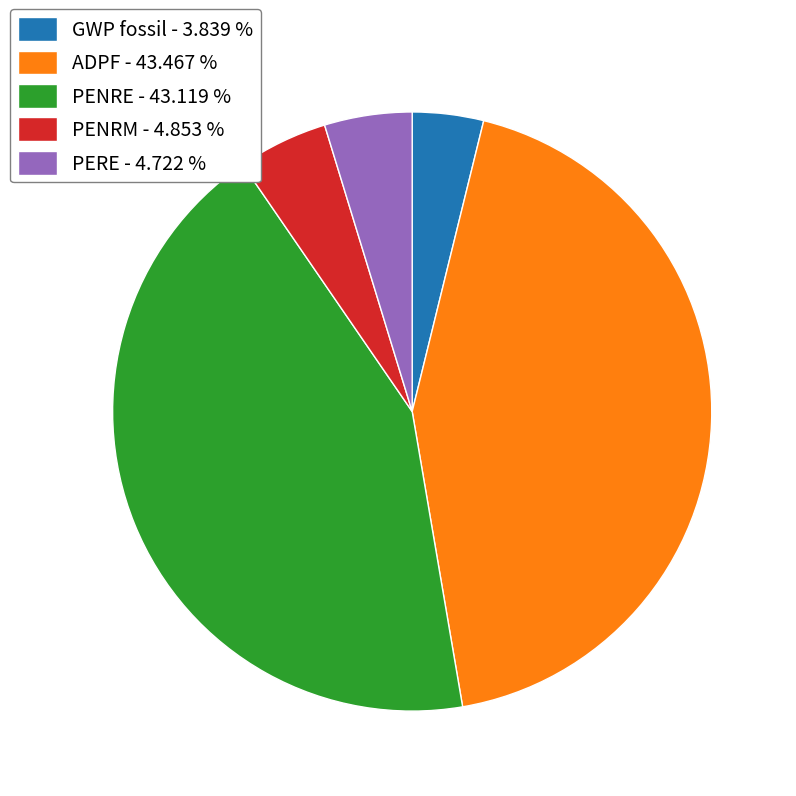

Combined, do GWP fossil - 3.839 % and ADPF - 43.467 % account for over 50%?

No